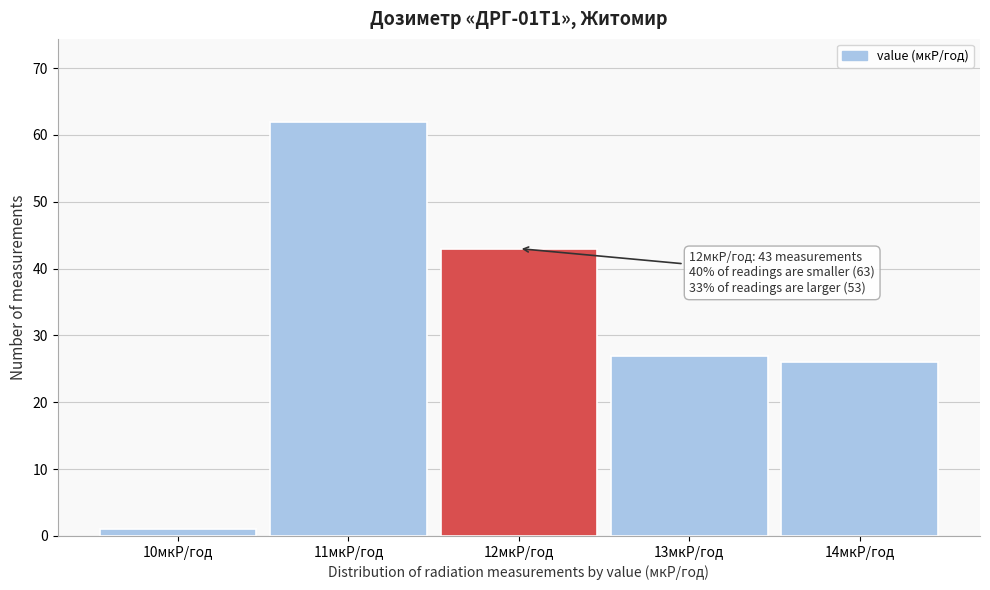

Which range on the x-axis has the tallest bar?

10.5 to 11.5